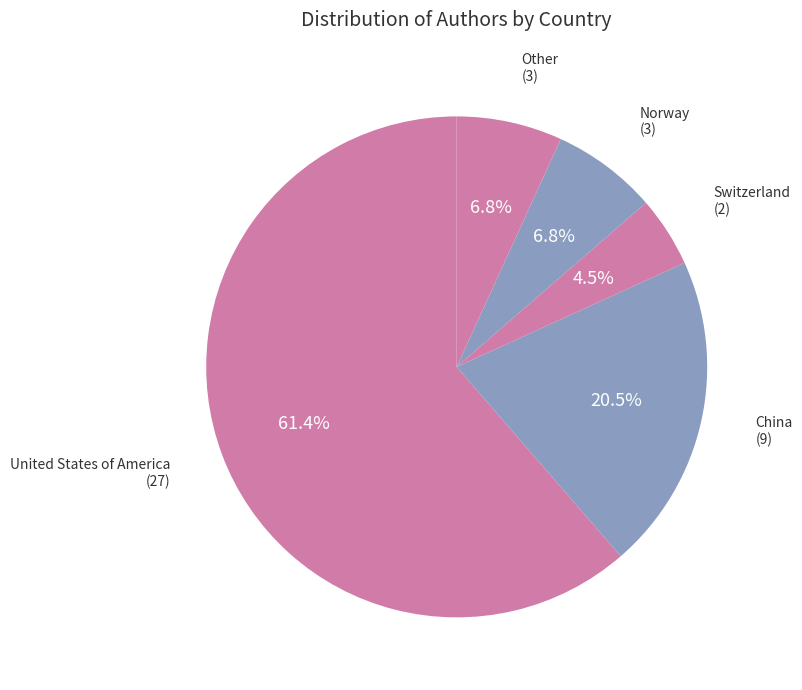

To the nearest percent, what is the average slice percentage?

20%